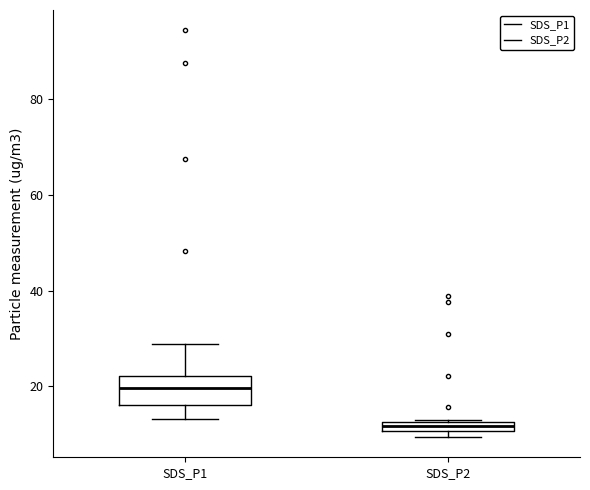

Which box's median line is the highest?

SDS_P1